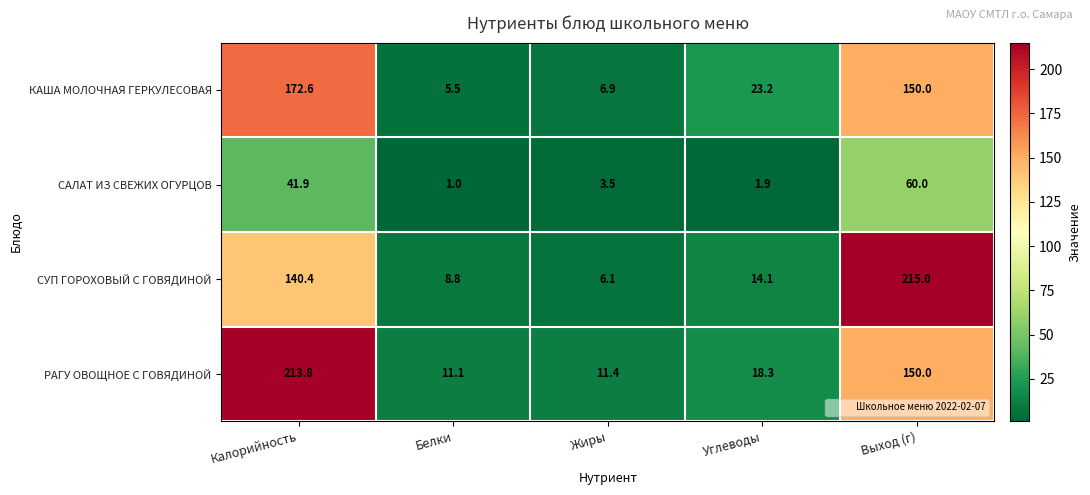

At which label is РАГУ ОВОЩНОЕ С ГОВЯДИНОЙ closest to 112?

Выход (г)